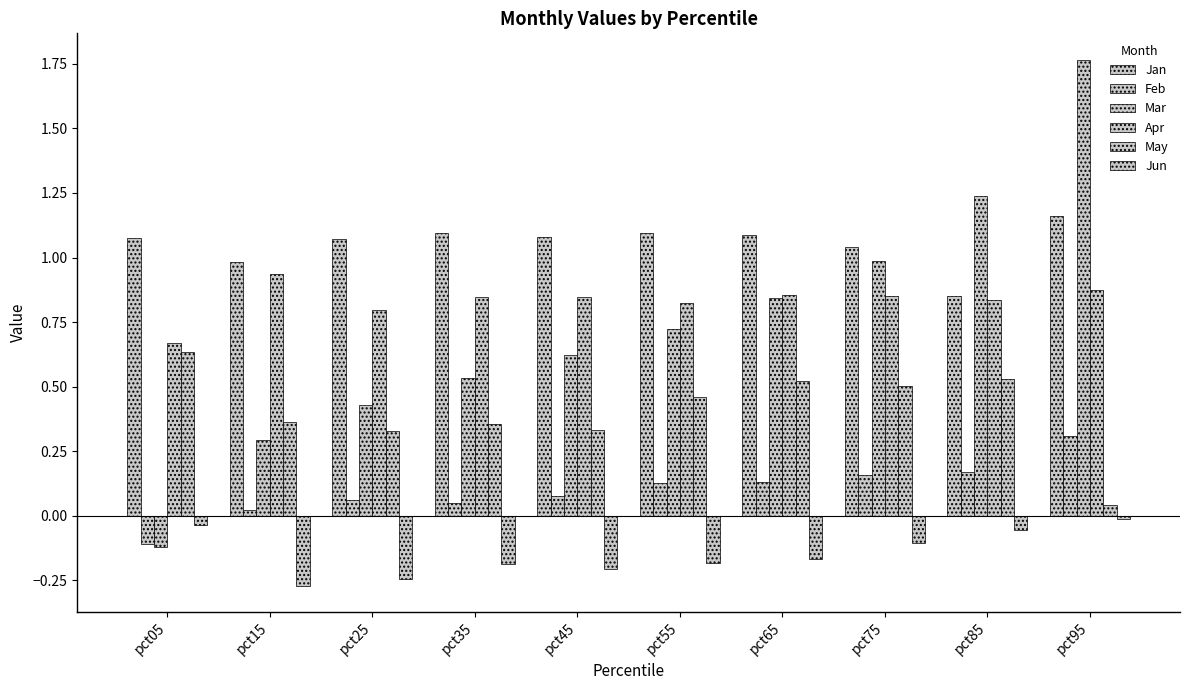

Which series has the largest total across all categories?

Jan